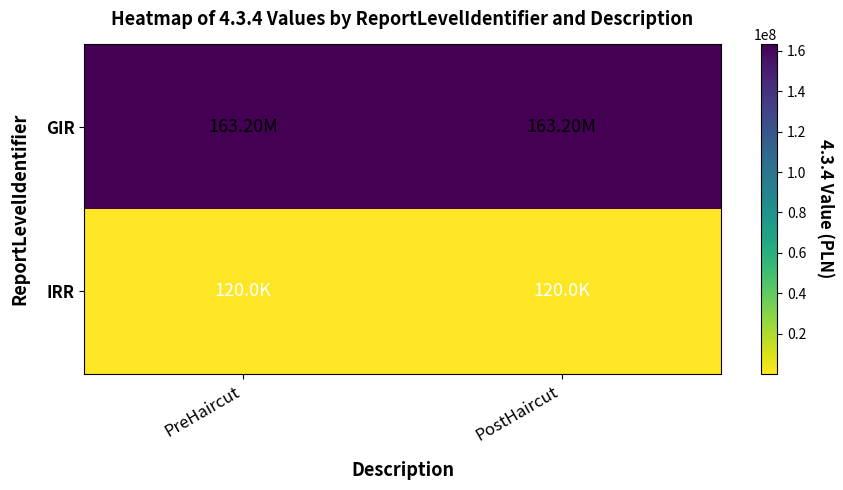

Reading left to right, list all the values displayed in this chart.

GIR: PreHaircut=163199943.2	PostHaircut=163199943.2
IRR: PreHaircut=120000.0	PostHaircut=120000.0